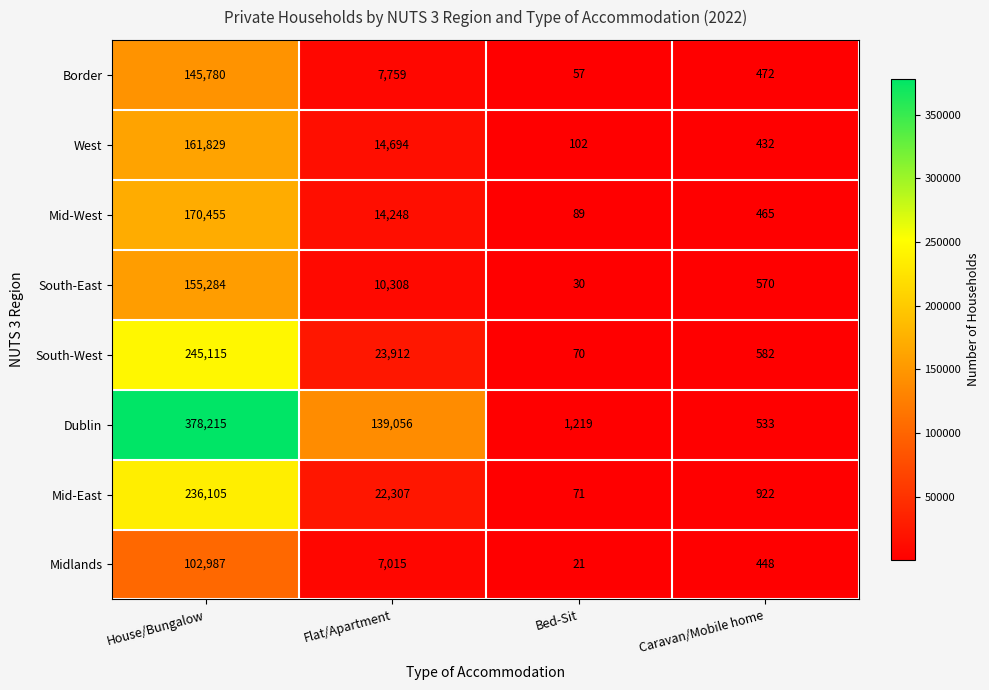

What is the average value of the South-East series?

41548